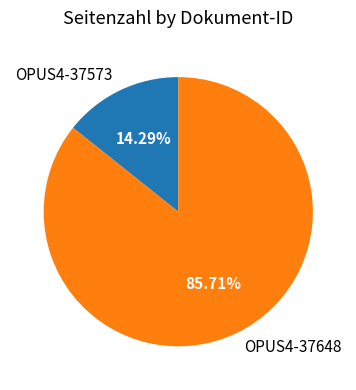

Combined, what portion of the pie is OPUS4-37573 and OPUS4-37648?

100.0%